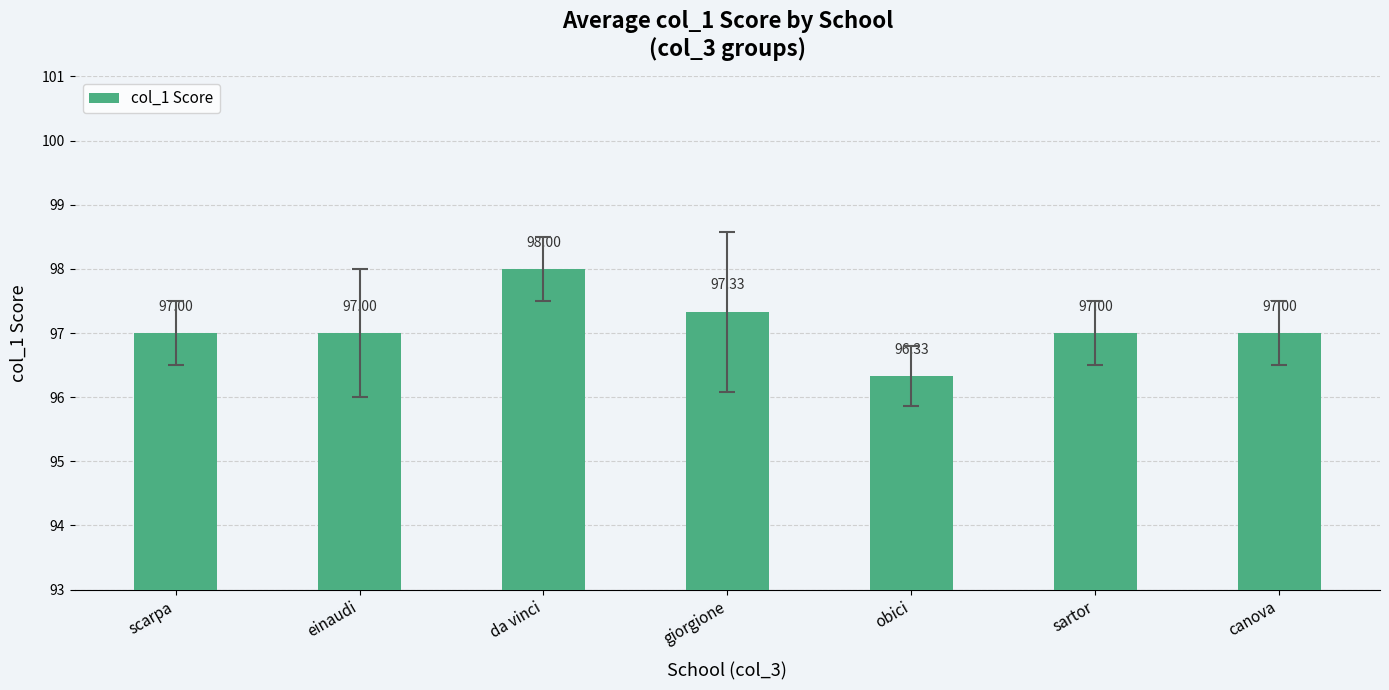

What is the change in value from obici to canova?

+0.7